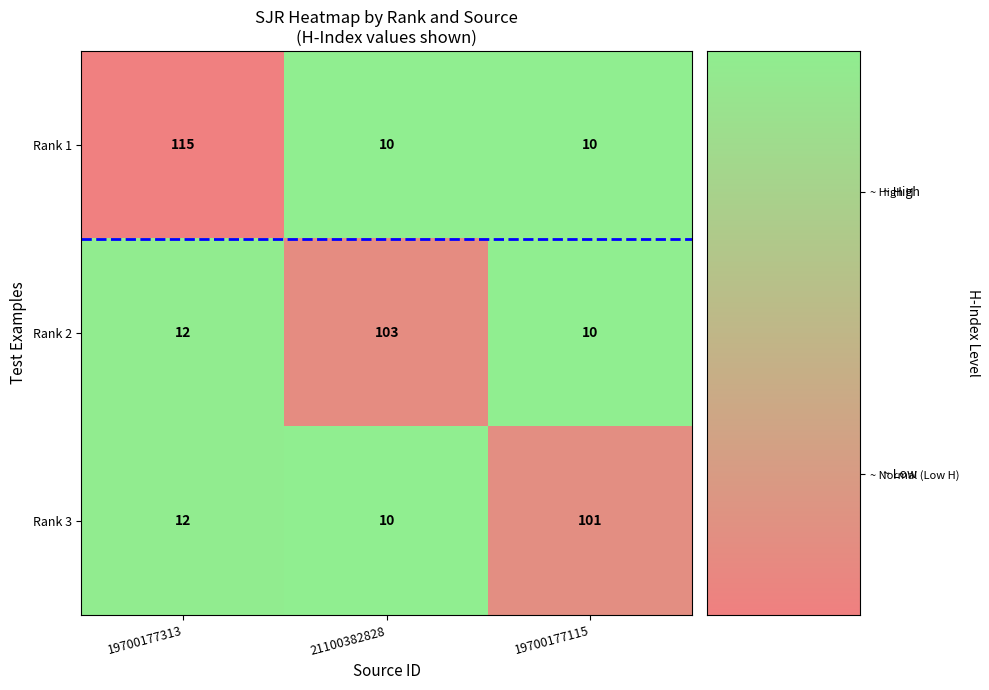

Between 19700177313 and 21100382828, which series saw the biggest shift?

Rank 1